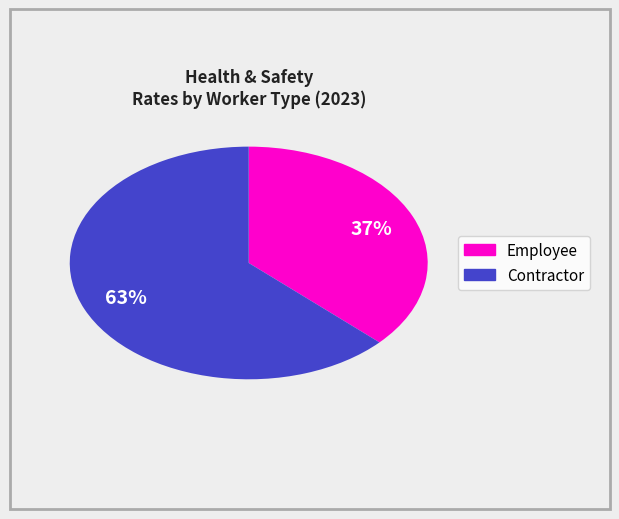

How many segments does this pie chart have?

2